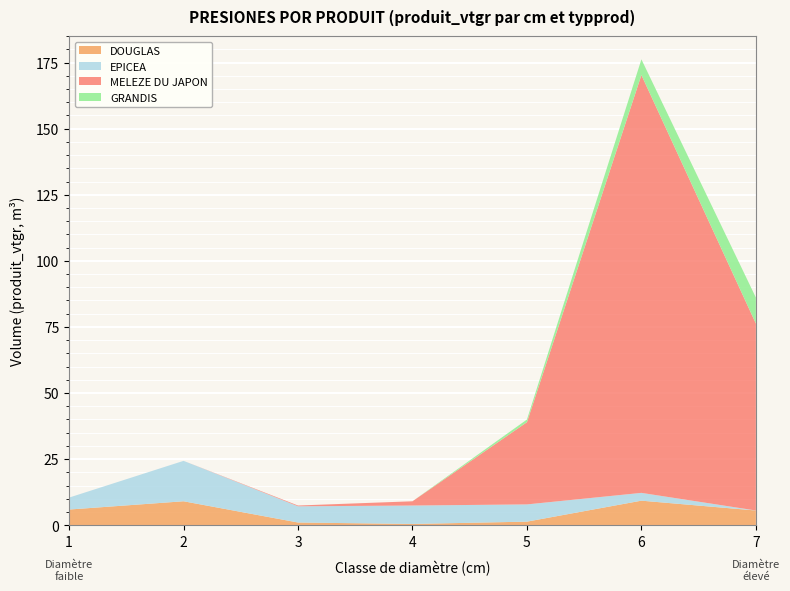

Reading right to left, list all the values displayed in this chart.

DOUGLAS: 7=5.5	6=9.3	5=1.3	4=0.5	3=1.0	2=9.0	1=5.9
EPICEA: 7=0.0	6=2.9	5=6.5	4=7.0	3=6.1	2=15.3	1=4.5
MELEZE DU JAPON: 7=70.7	6=158.1	5=31.1	4=1.6	3=0.3	2=0.0	1=0.0
GRANDIS: 7=9.8	6=5.9	5=1.0	4=0.0	3=0.0	2=0.0	1=0.0